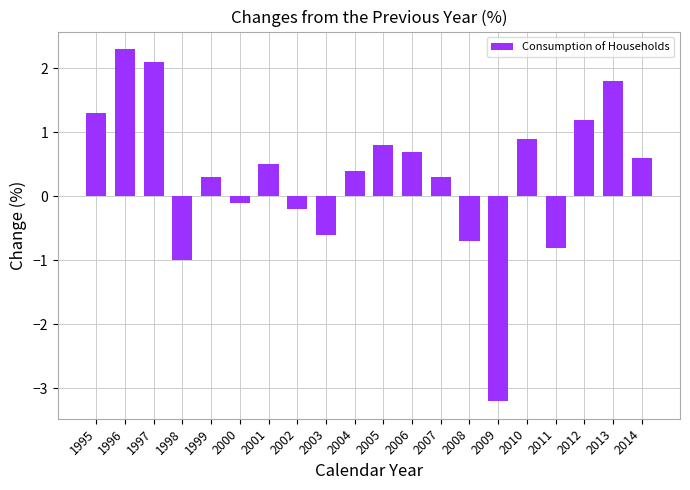

Reading right to left, list all the values displayed in this chart.

2014=0.6	2013=1.8	2012=1.2	2011=-0.8	2010=0.9	2009=-3.2	2008=-0.7	2007=0.3	2006=0.7	2005=0.8	2004=0.4	2003=-0.6	2002=-0.2	2001=0.5	2000=-0.1	1999=0.3	1998=-1.0	1997=2.1	1996=2.3	1995=1.3